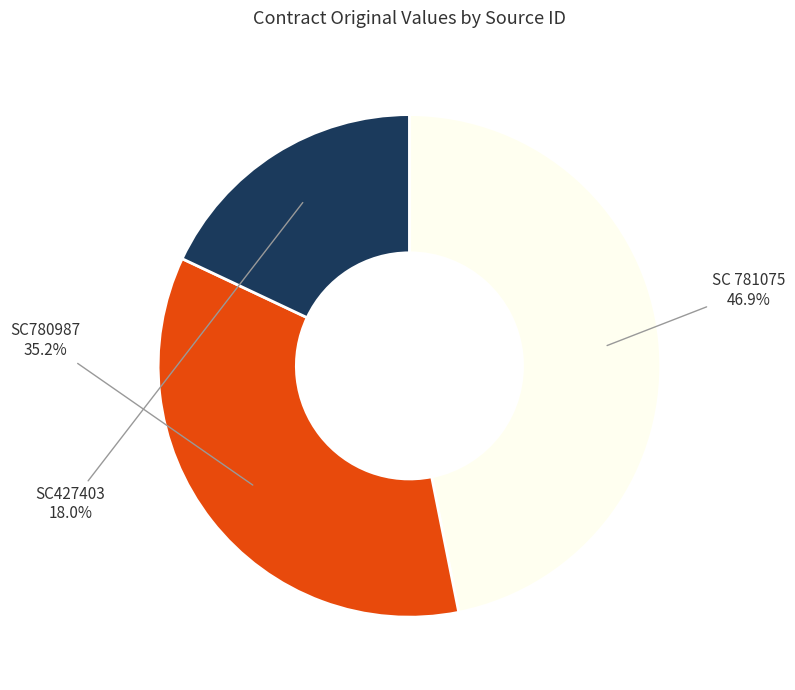

Does any single category account for the majority?

No